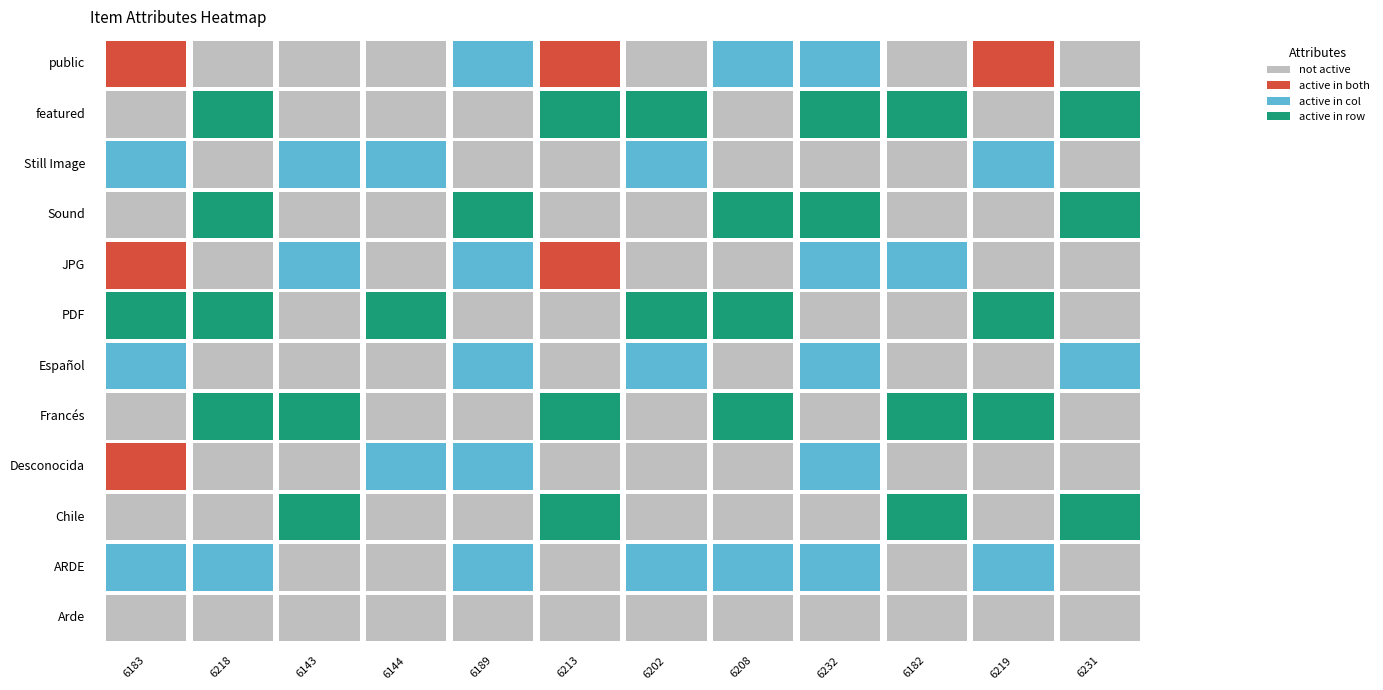

What is the difference between the 6231 values at 0 and 9?

1